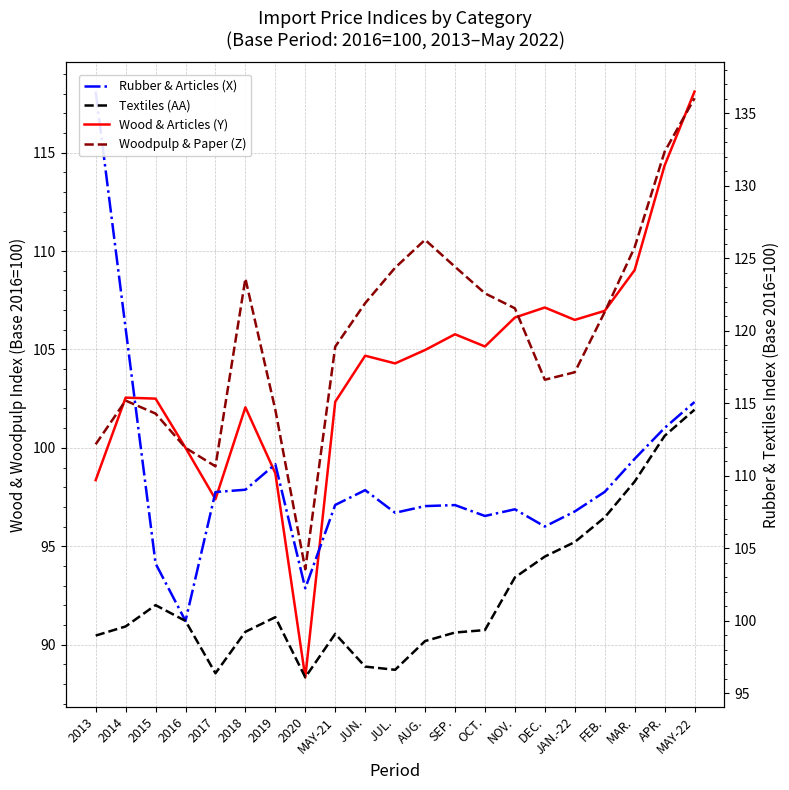

Rank the series by their average value, from lowest to highest.

Textiles (AA), Wood & Articles (Y), Woodpulp & Paper (Z), Rubber & Articles (X)